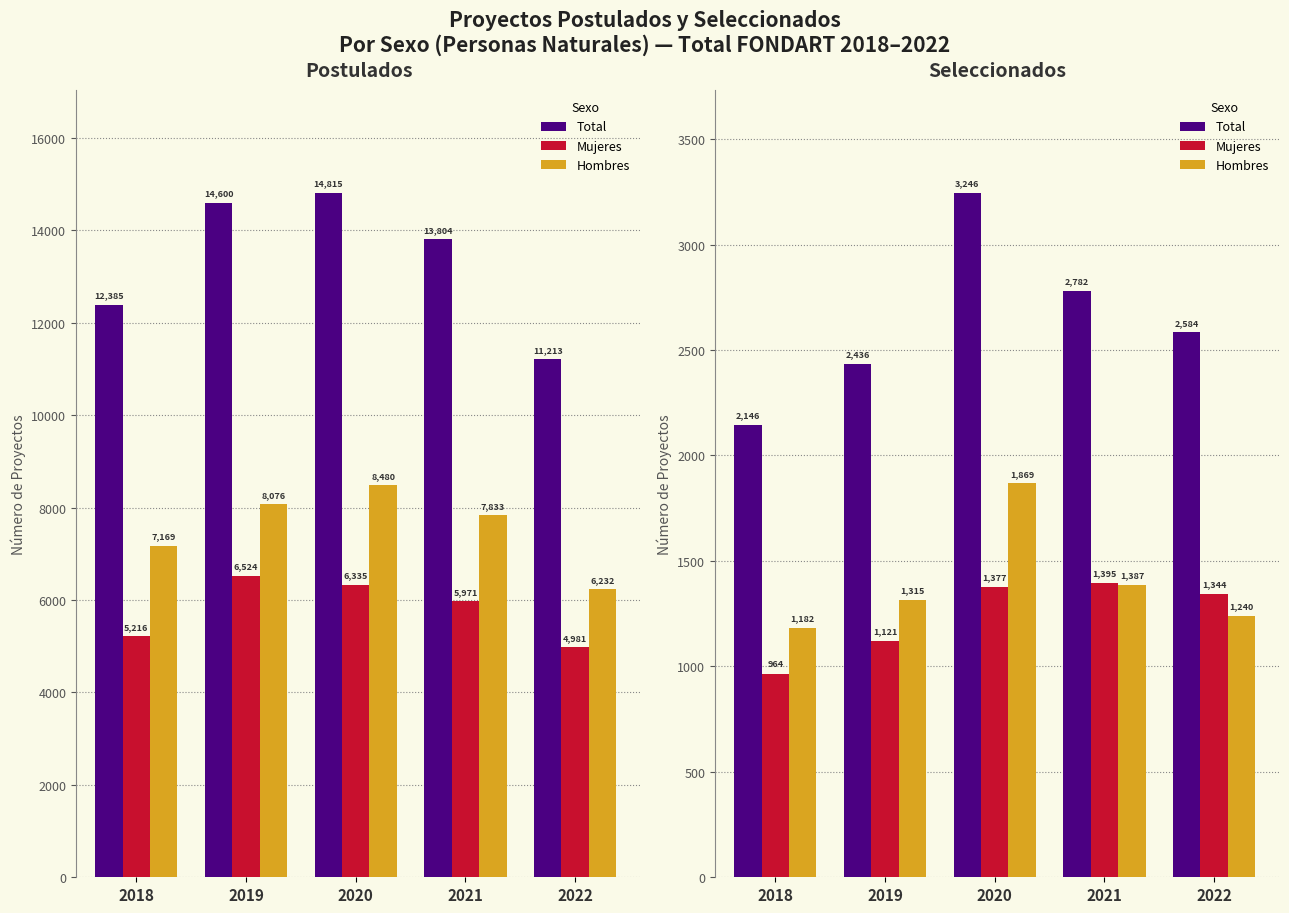

What are all the series names shown in the legend?

Total, Mujeres, Hombres